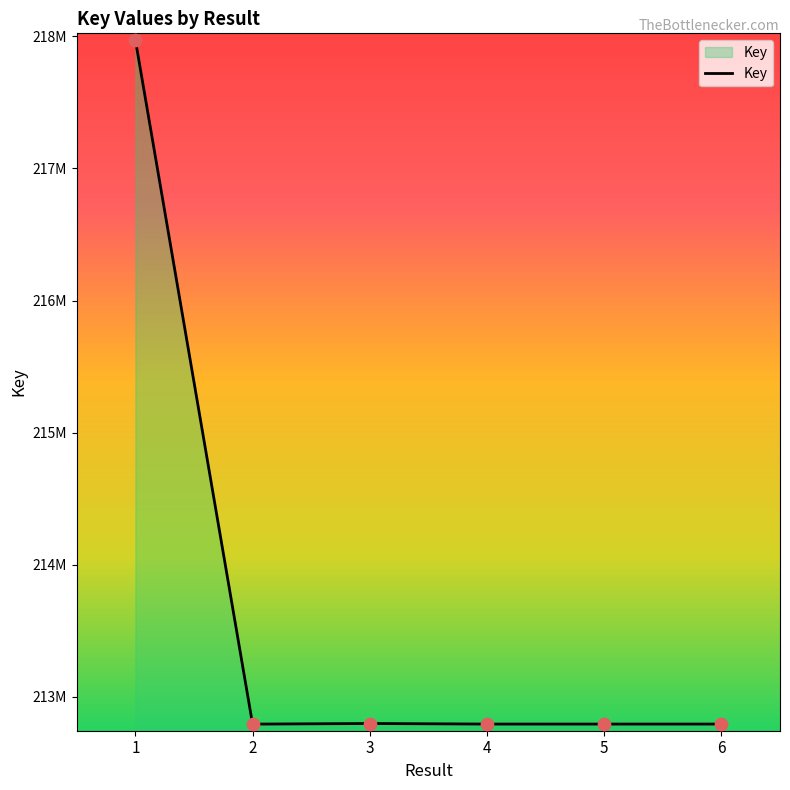

Between 3 and 1, which is larger?

1